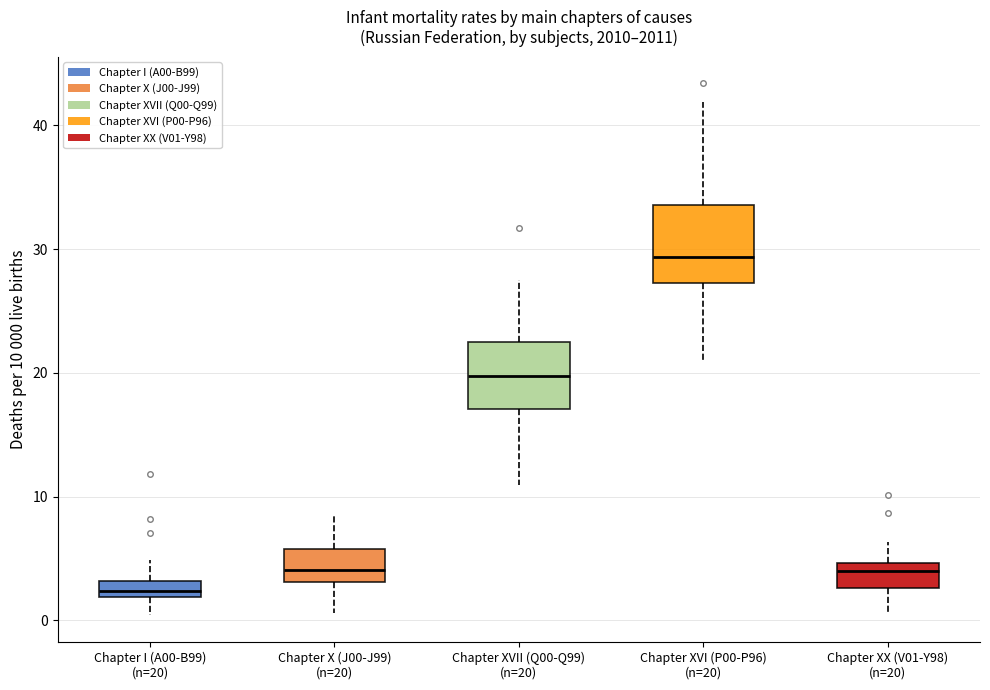

Which box has the highest median line?

Chapter XVI (P00-P96) (n=20)